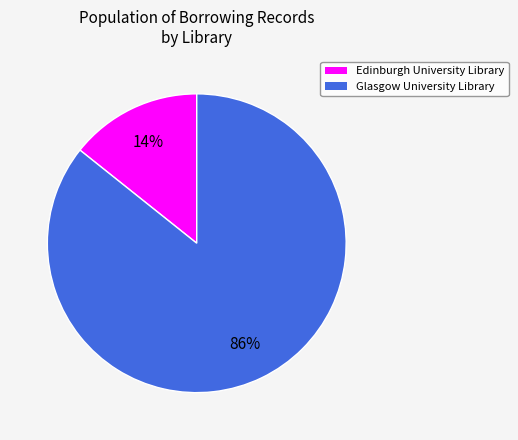

Do Glasgow University Library and Edinburgh University Library together represent more than half of the pie?

Yes